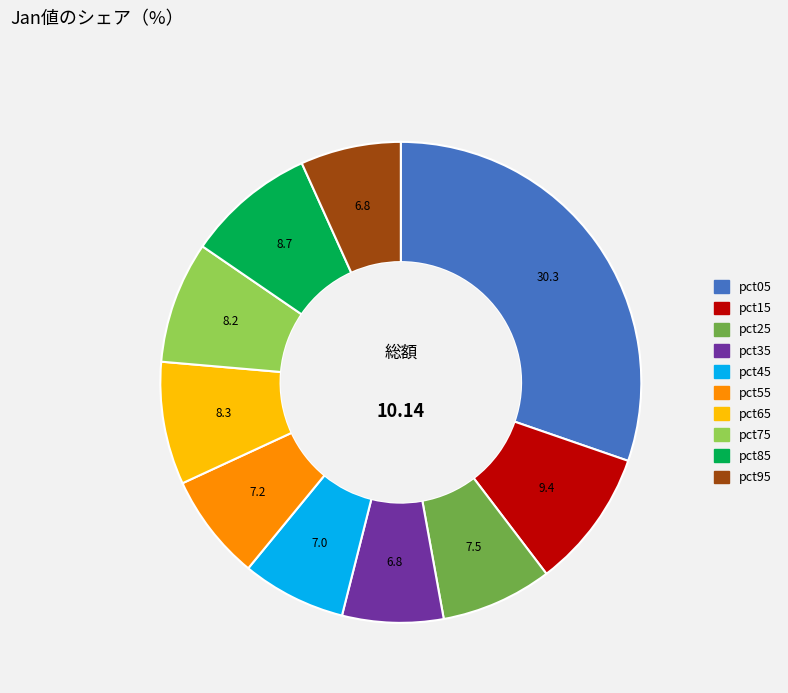

Approximately how many times larger is the value at pct75 compared to pct05?

0.3